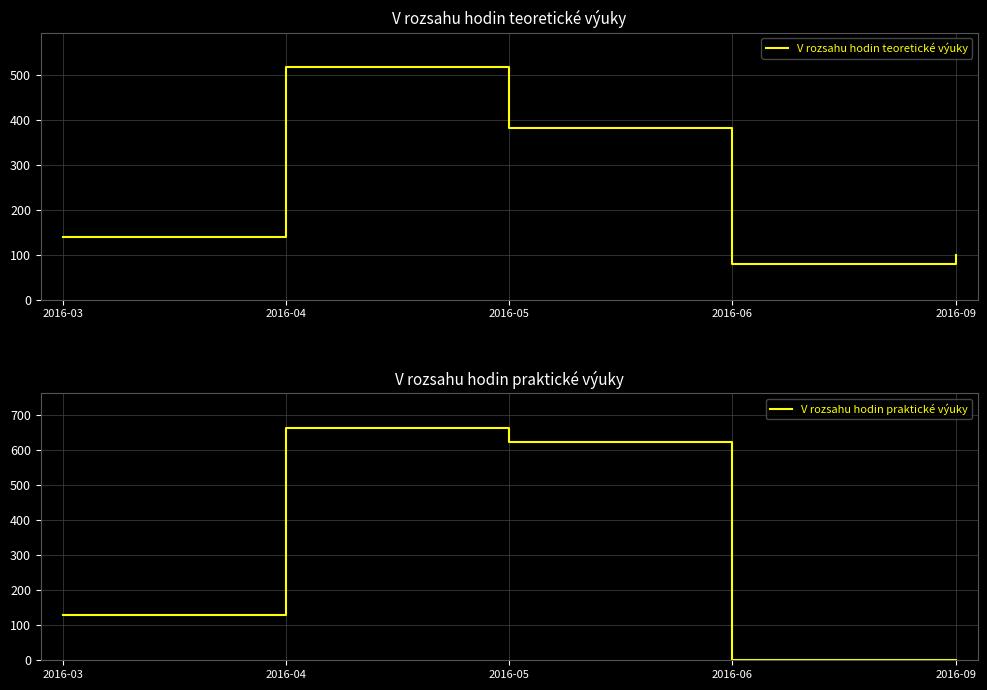

What is the maximum value for V rozsahu hodin praktické výuky?

662